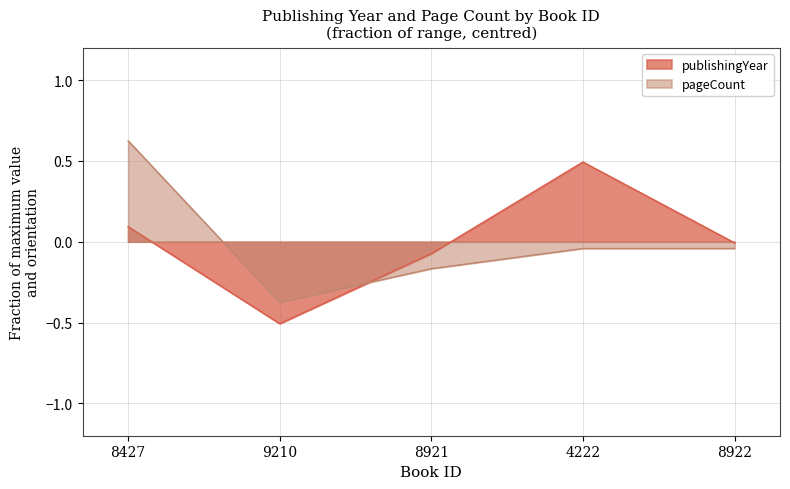

How many values in pageCount are below zero?

4